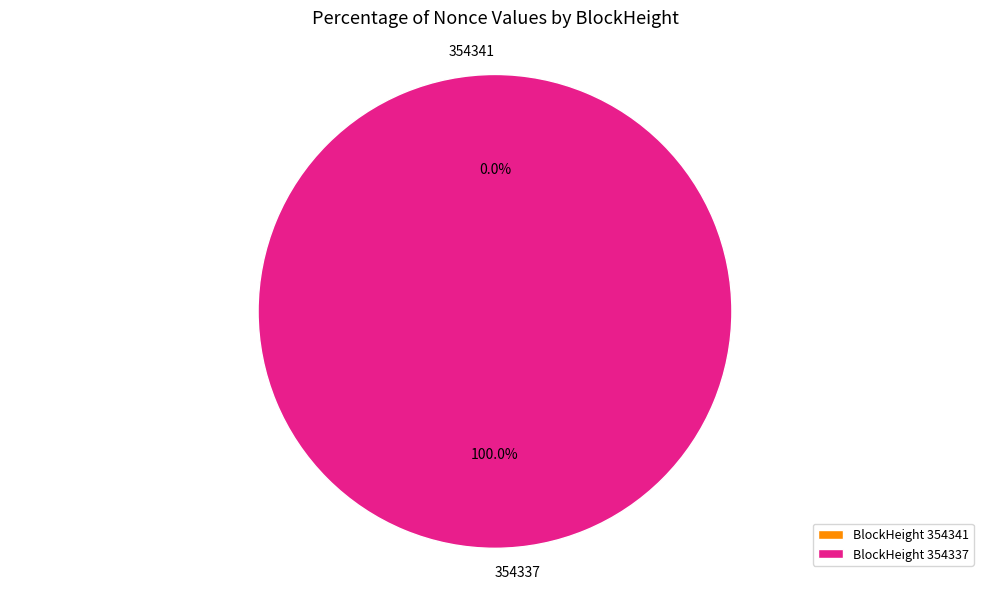

Do 354341 and 354337 together represent more than half of the pie?

Yes